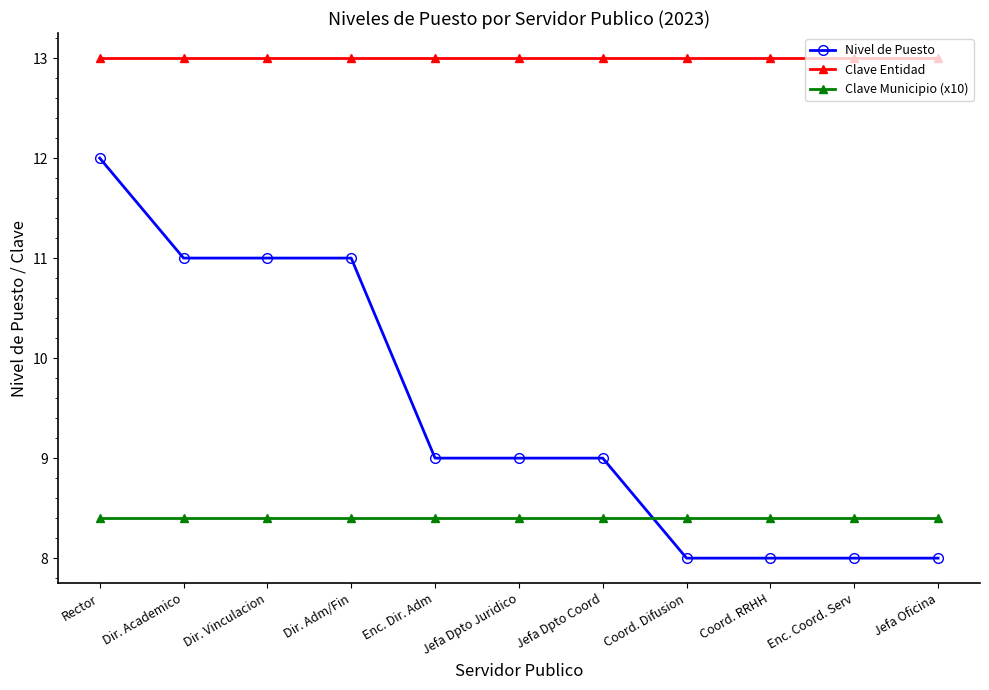

Reading right to left, what are all the values shown in this chart?

Nivel de Puesto: Jefa Oficina=8.0	Enc. Coord. Serv=8.0	Coord. RRHH=8.0	Coord. Difusion=8.0	Jefa Dpto Coord=9.0	Jefa Dpto Juridico=9.0	Enc. Dir. Adm=9.0	Dir. Adm/Fin=11.0	Dir. Vinculacion=11.0	Dir. Academico=11.0	Rector=12.0
Clave Entidad: Jefa Oficina=13.0	Enc. Coord. Serv=13.0	Coord. RRHH=13.0	Coord. Difusion=13.0	Jefa Dpto Coord=13.0	Jefa Dpto Juridico=13.0	Enc. Dir. Adm=13.0	Dir. Adm/Fin=13.0	Dir. Vinculacion=13.0	Dir. Academico=13.0	Rector=13.0
Clave Municipio (x10): Jefa Oficina=8.4	Enc. Coord. Serv=8.4	Coord. RRHH=8.4	Coord. Difusion=8.4	Jefa Dpto Coord=8.4	Jefa Dpto Juridico=8.4	Enc. Dir. Adm=8.4	Dir. Adm/Fin=8.4	Dir. Vinculacion=8.4	Dir. Academico=8.4	Rector=8.4